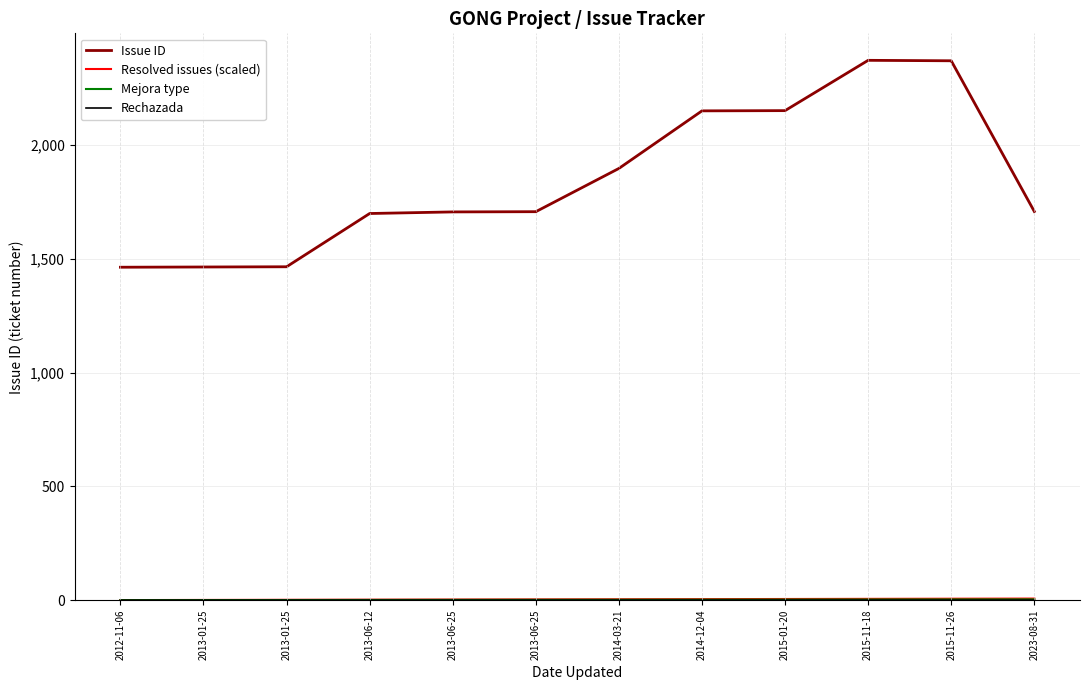

Which has a higher value, 2012-11-06 or 2014-03-21?

2014-03-21